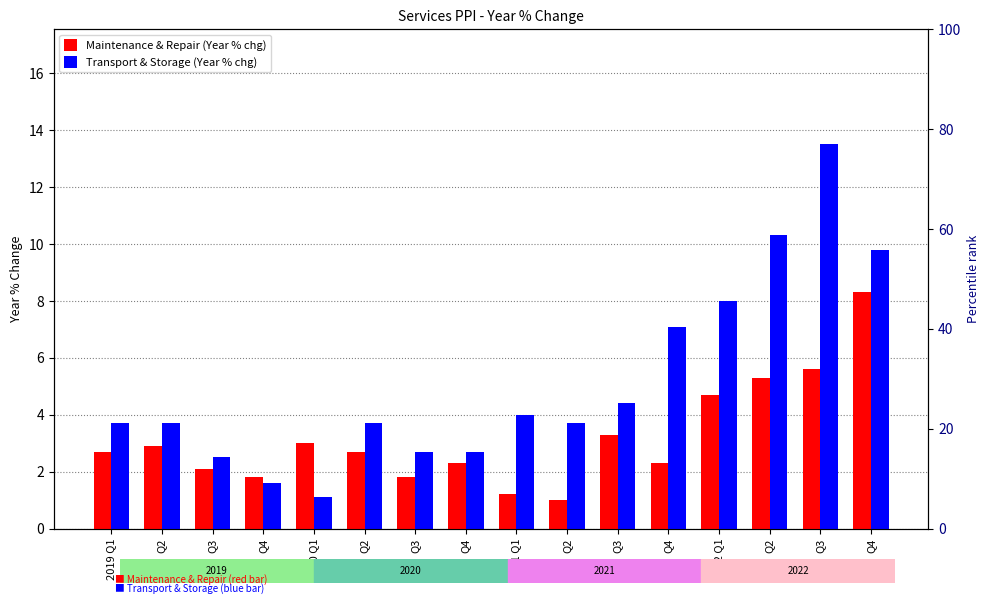

How many distinct data groups are displayed?

2